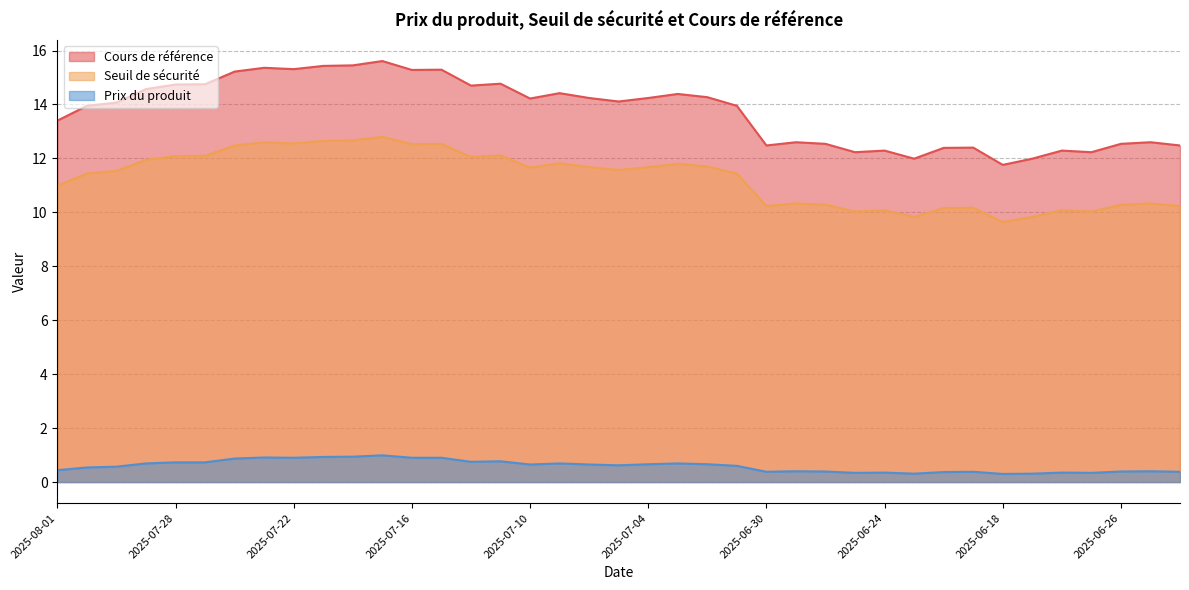

Which series has the largest range (max minus min)?

Cours de référence